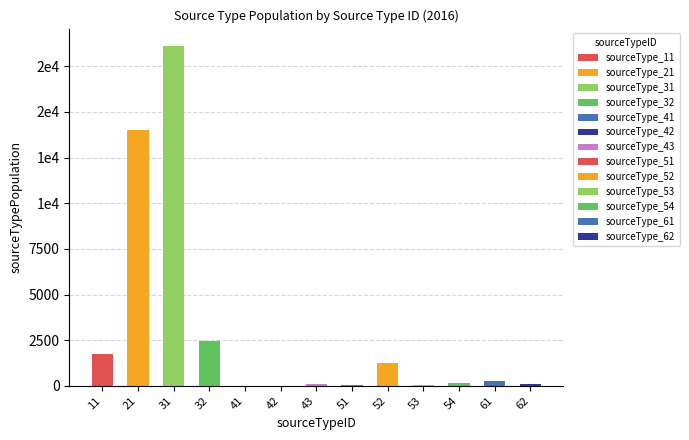

What is the value of the 9th bar from the left?

1260.8